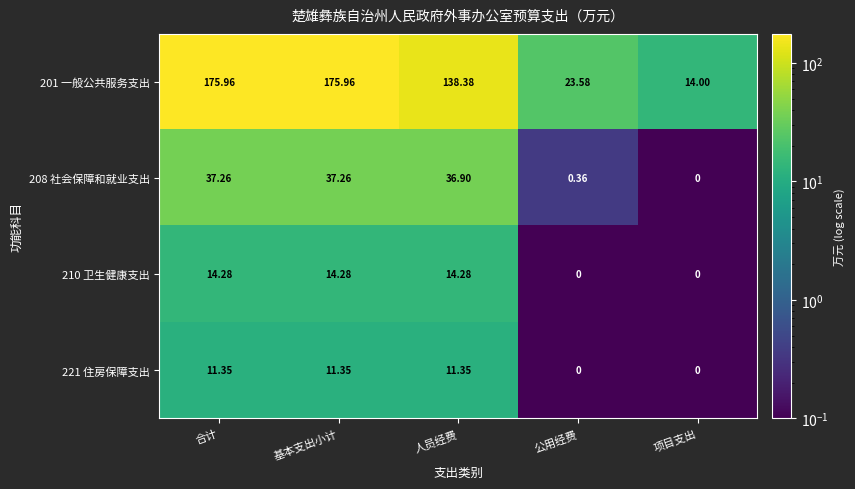

What is the difference between the highest and lowest values at 人员经费?

127.0